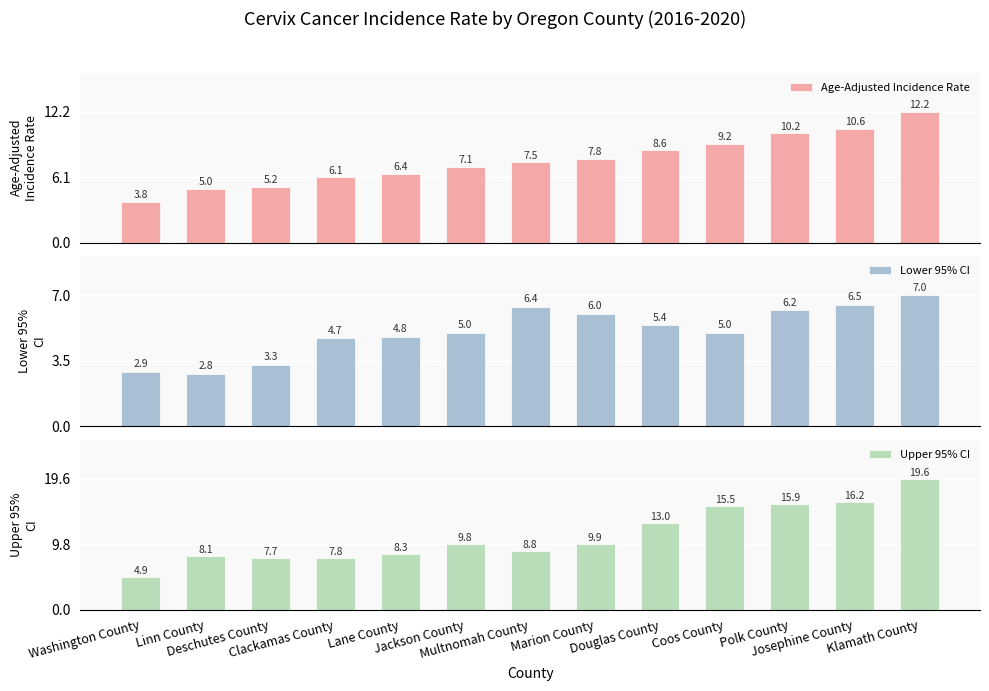

What is the difference between the second highest and second lowest values in the Upper 95% CI series?

8.5